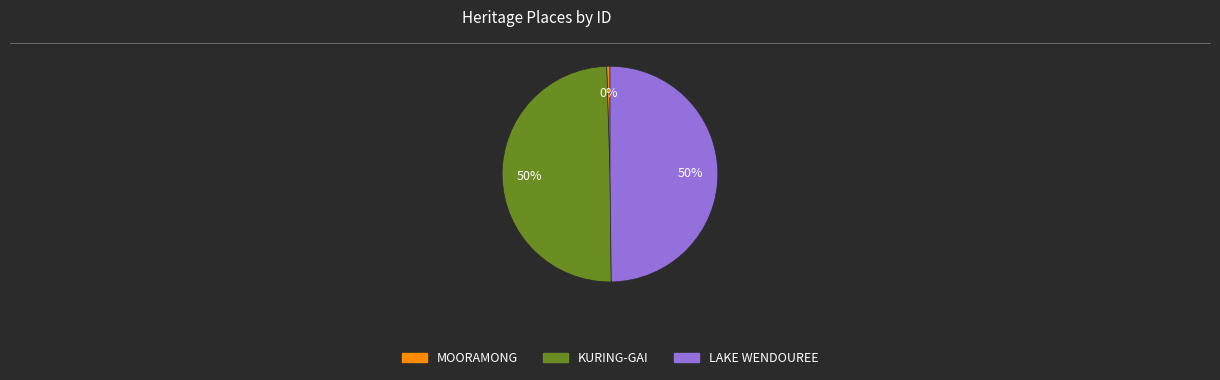

What is the smallest slice in the pie chart?

MOORAMONG